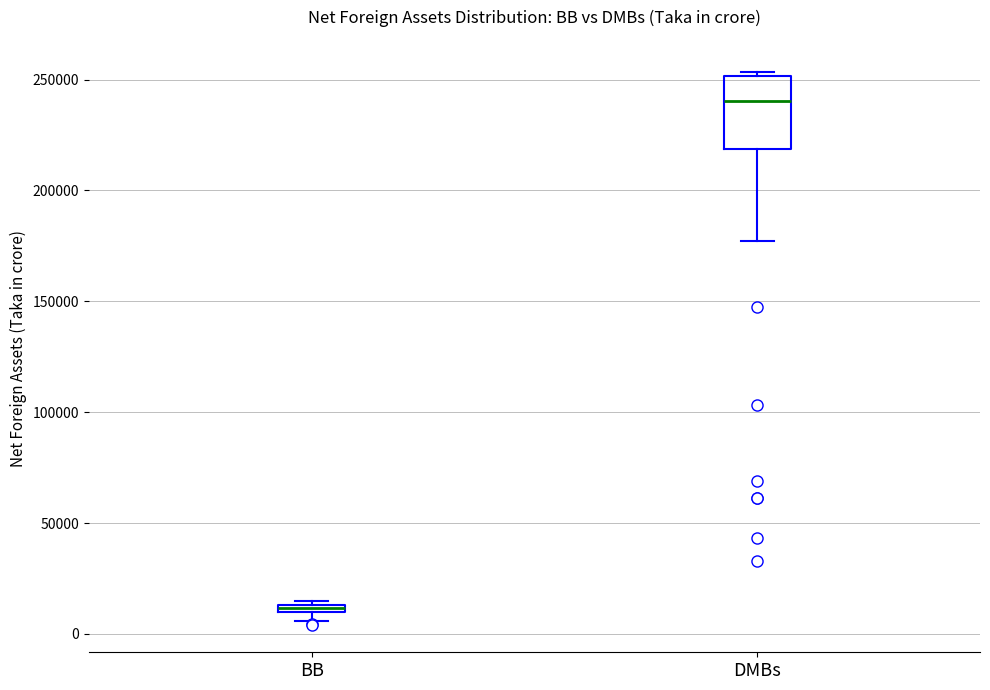

Where is the upper edge of the box for BB on the y-axis? The values are not printed on the chart, so give them approximately, as read against the axis.

15000